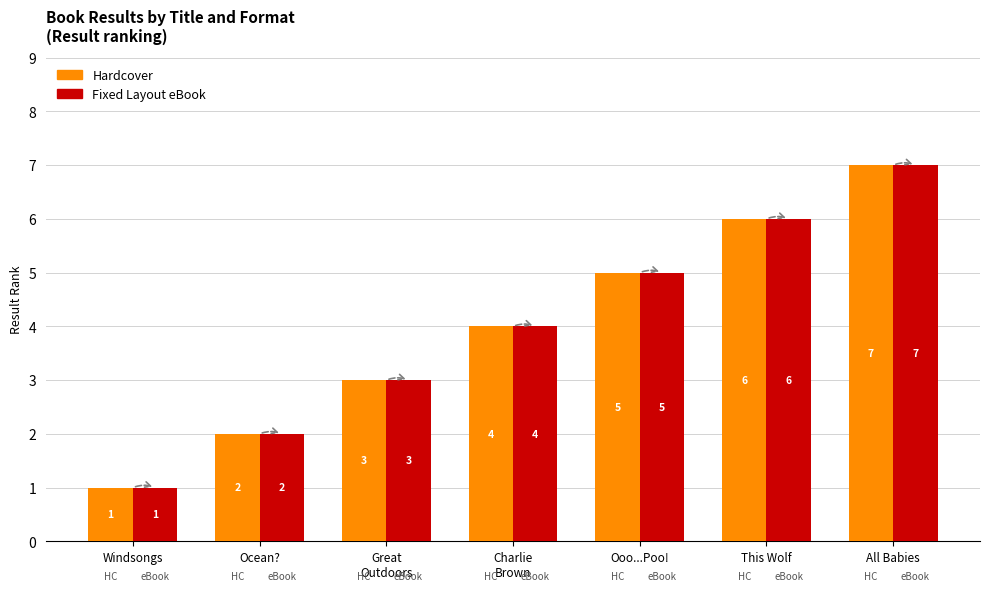

True or false: Fixed Layout eBook has a value of 2 at Charlie
Brown.

False